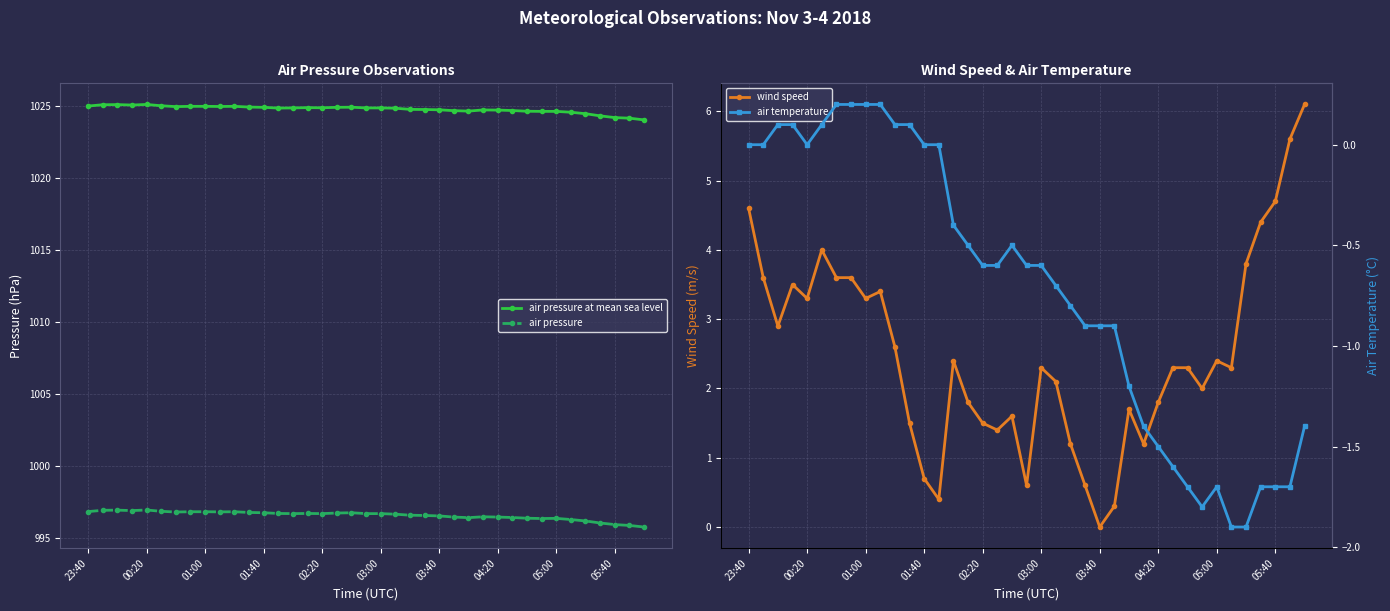

True or false: air pressure at mean sea level has more than 2 points higher than both neighbors.

True